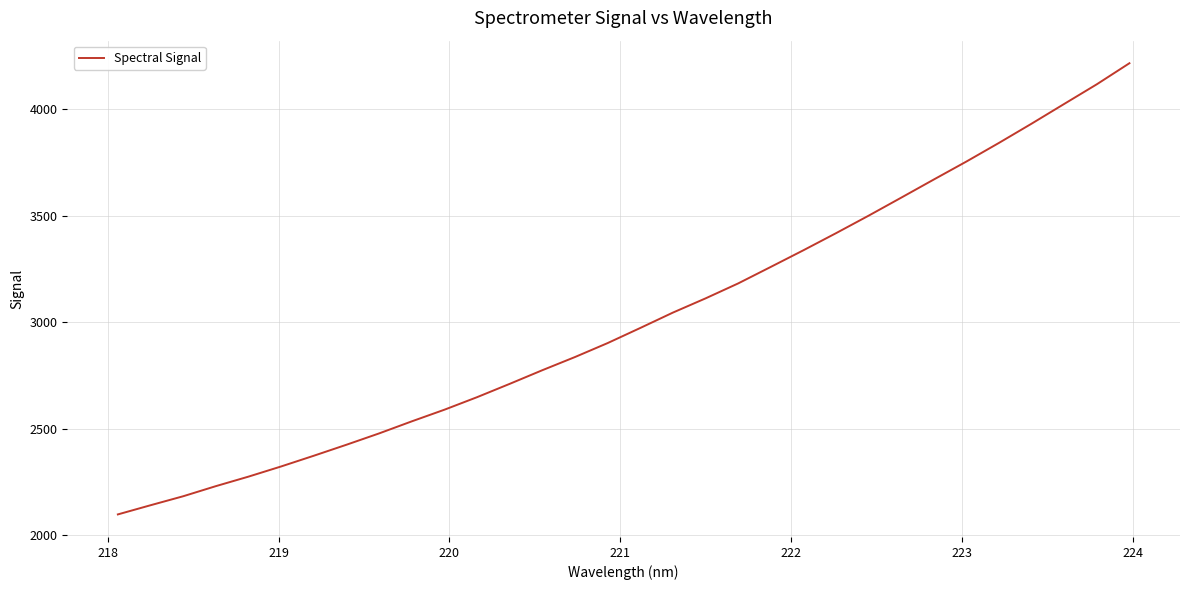

What is the difference between the maximum and minimum values?

2118.0